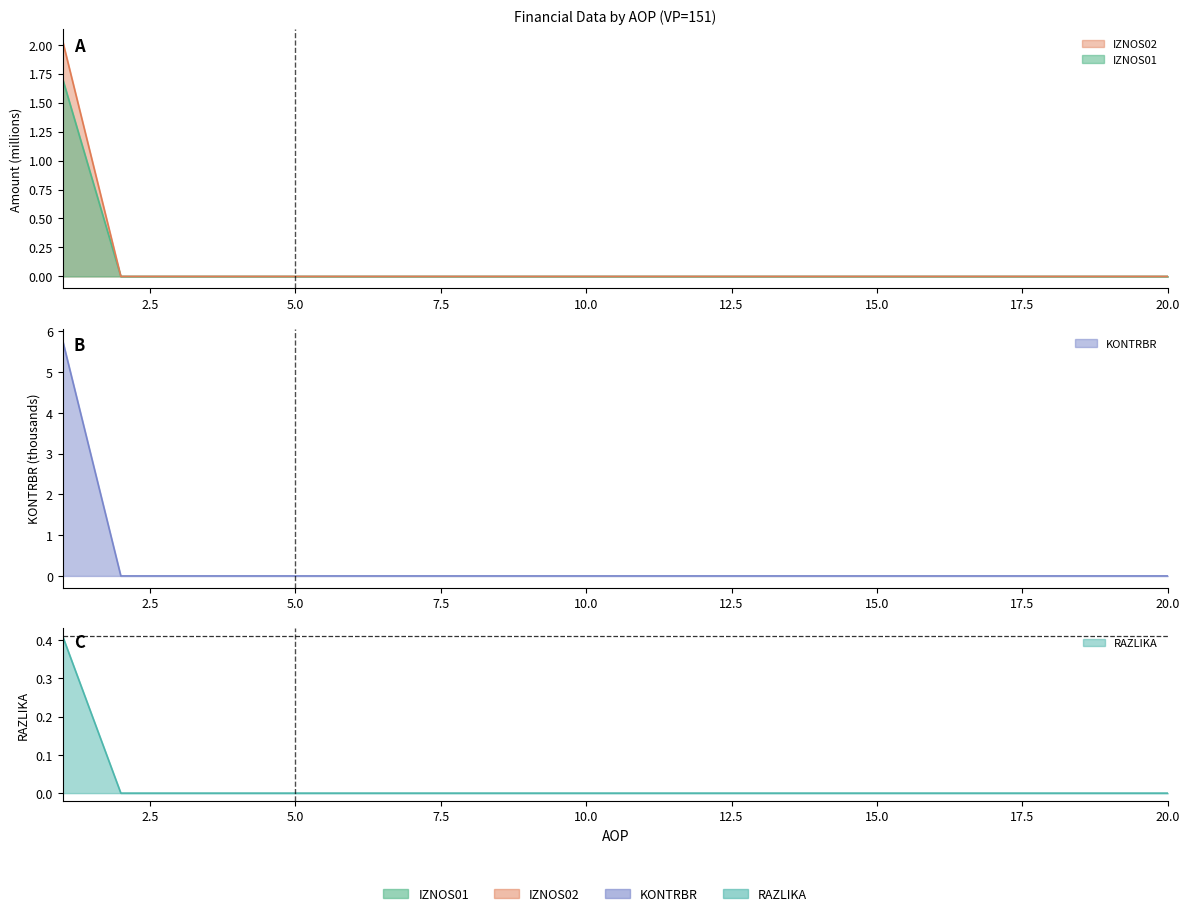

True or false: IZNOS01 and IZNOS02 intersect in this chart.

False